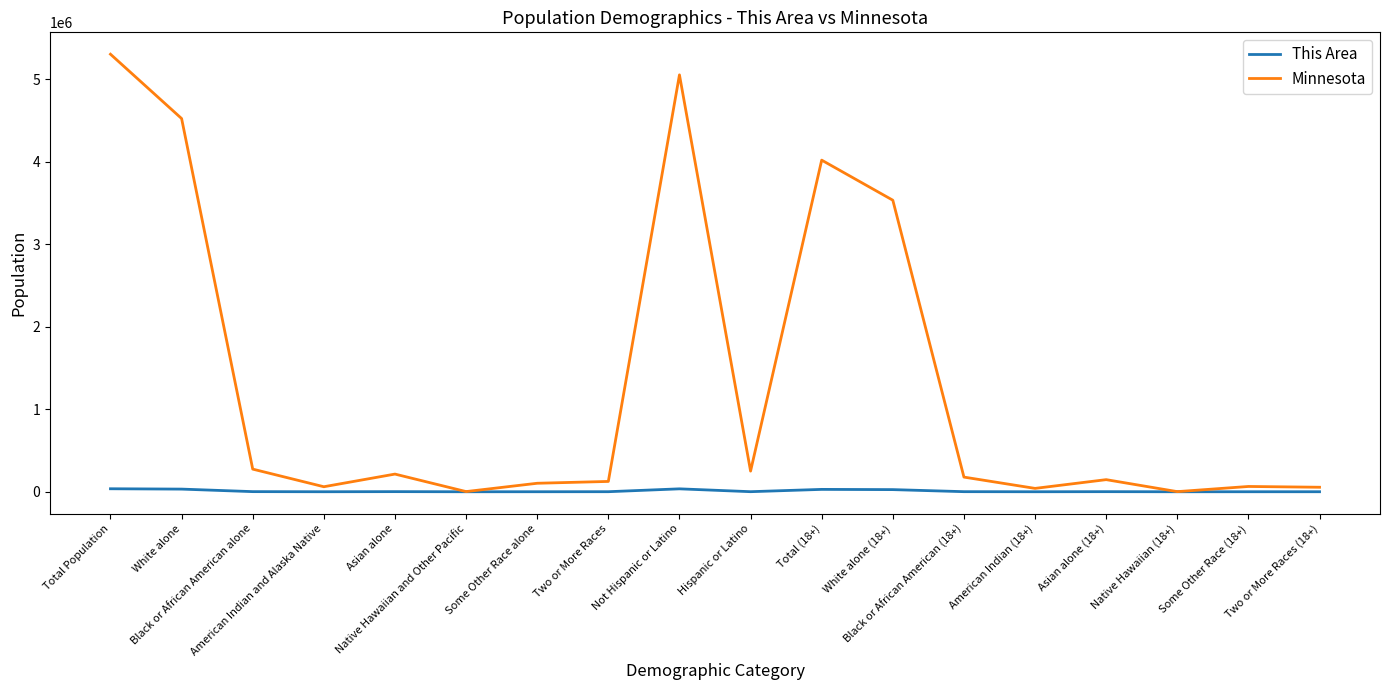

Rank the series by their maximum value, from lowest to highest.

This Area, Minnesota